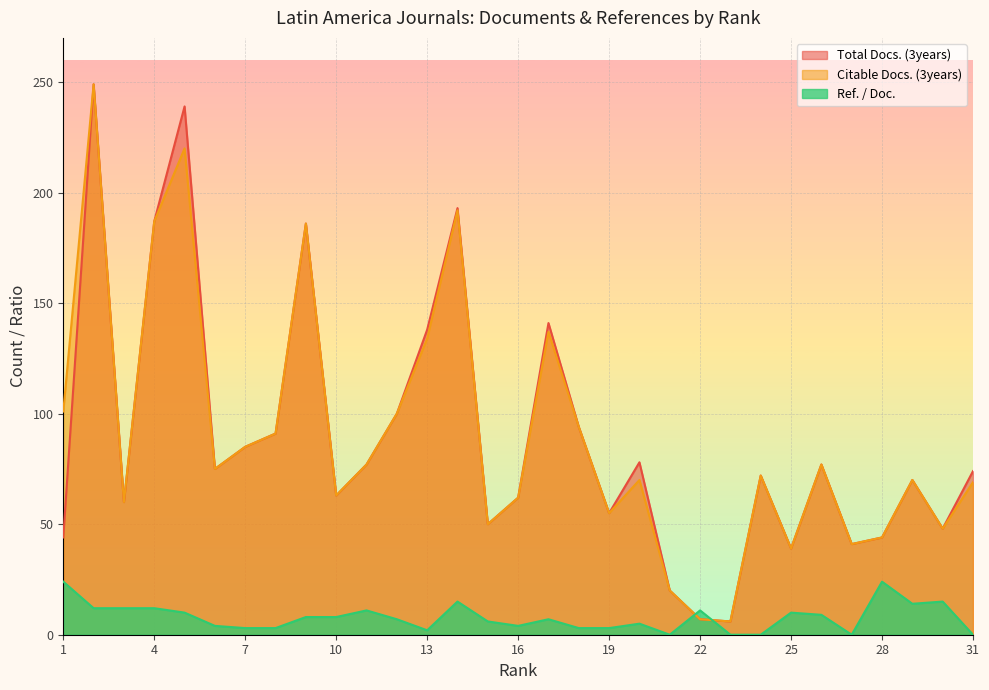

What is the approximate value of Citable Docs. (3years) at 6, to the nearest 10?

80